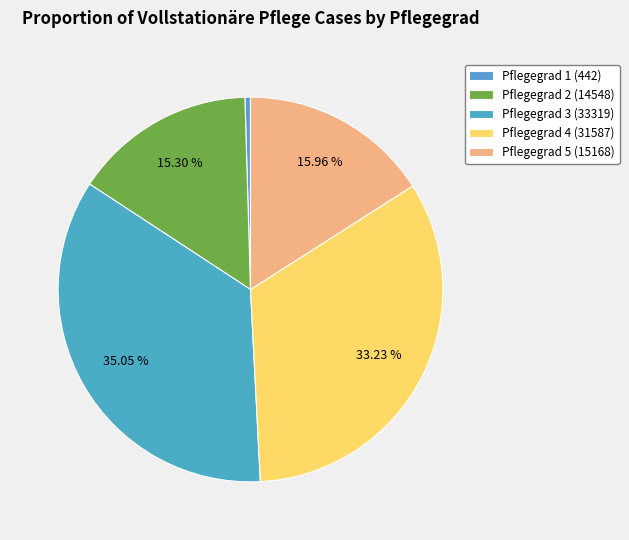

Is there a majority slice in this chart?

No